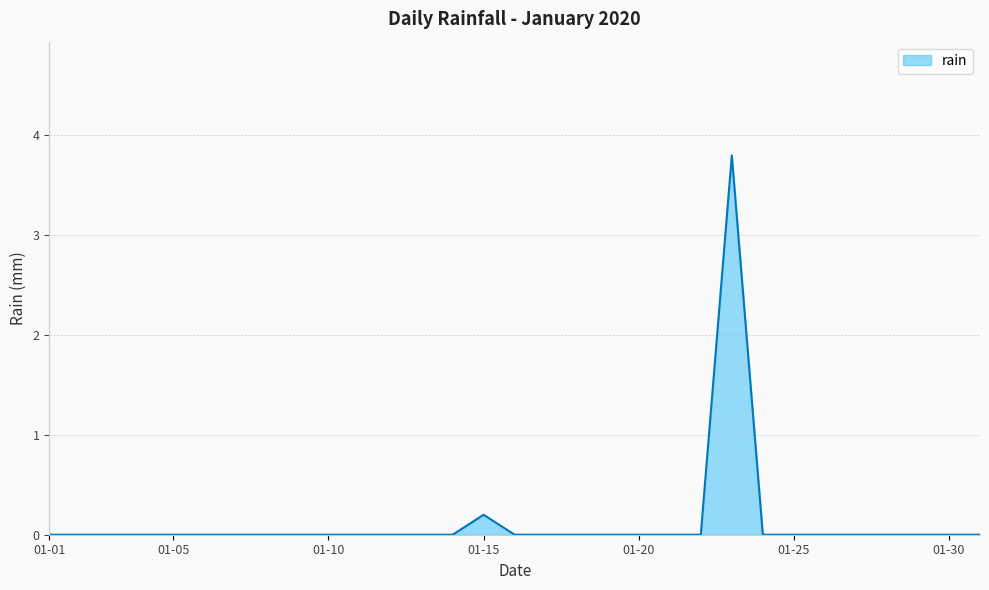

What is the difference between the maximum and minimum values?

3.8